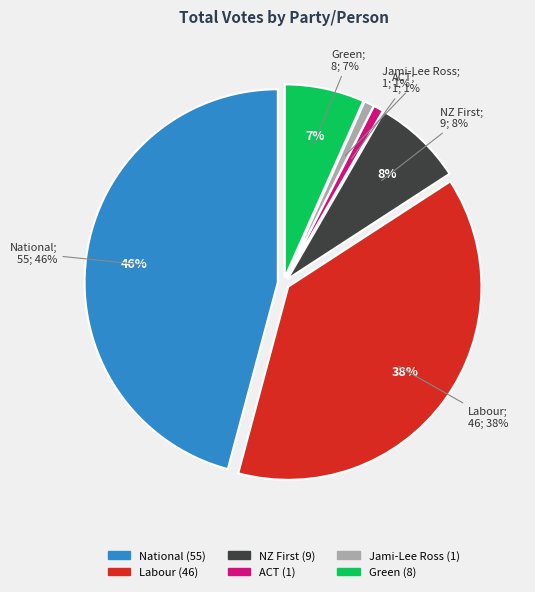

Rank the categories by value from highest to lowest.

National, Labour, NZ First, Green, ACT, Jami-Lee Ross